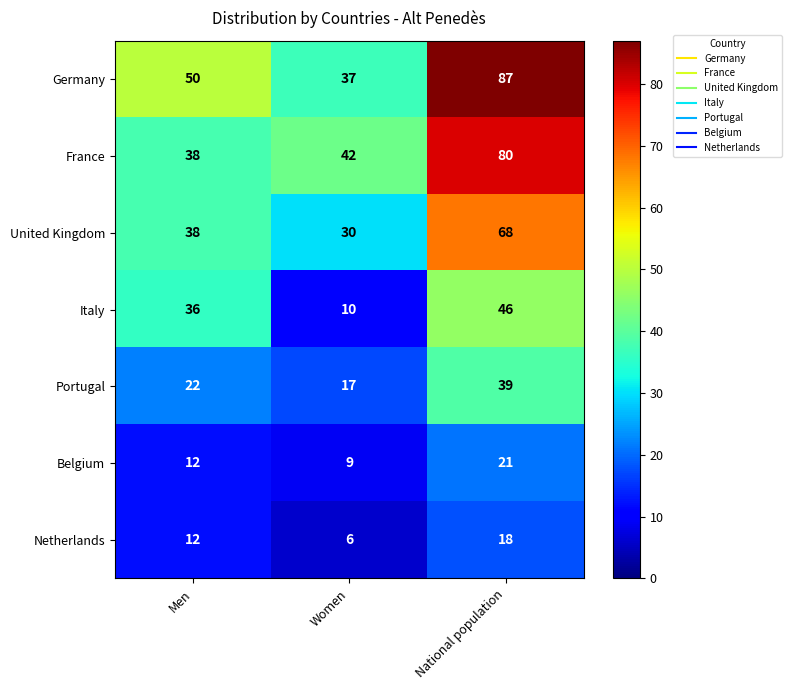

Which series has the largest total across all categories?

Germany